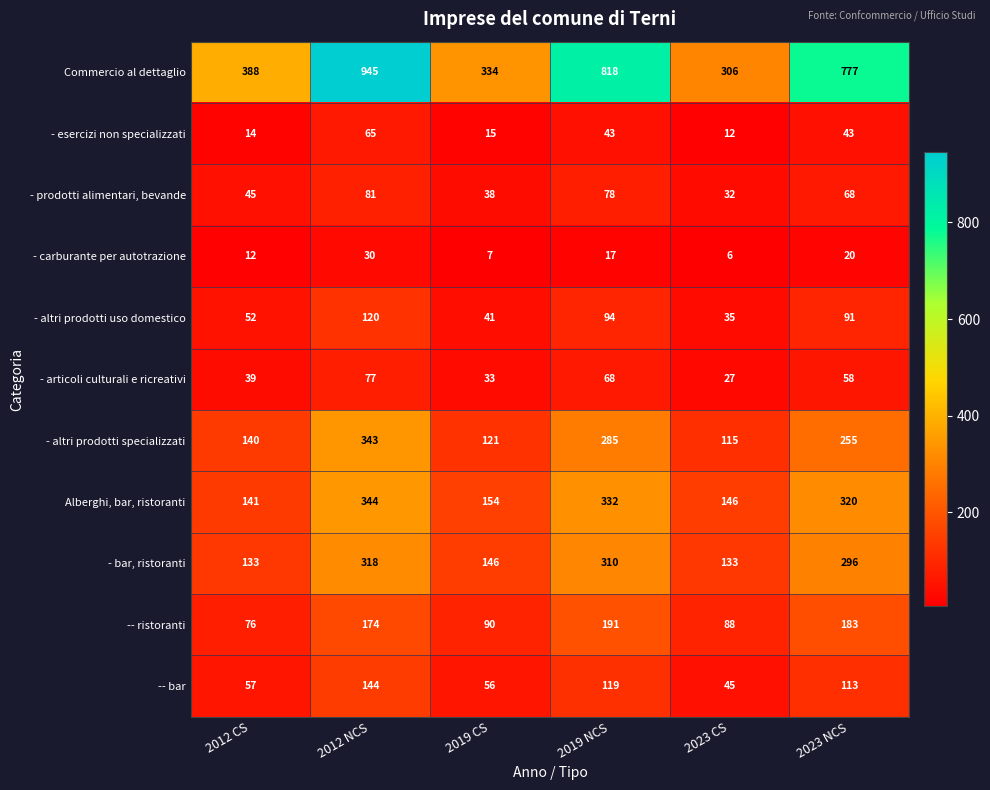

The value of - esercizi non specializzati at 2023 NCS is 60. True or false?

False